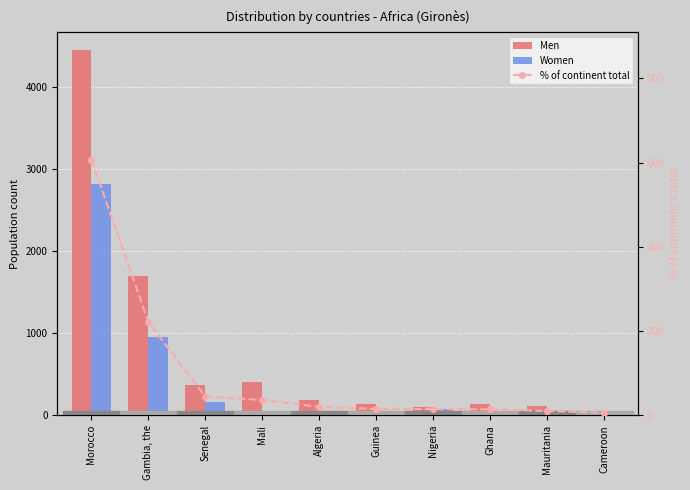

At which category does the chart reach its minimum across all series?

Cameroon